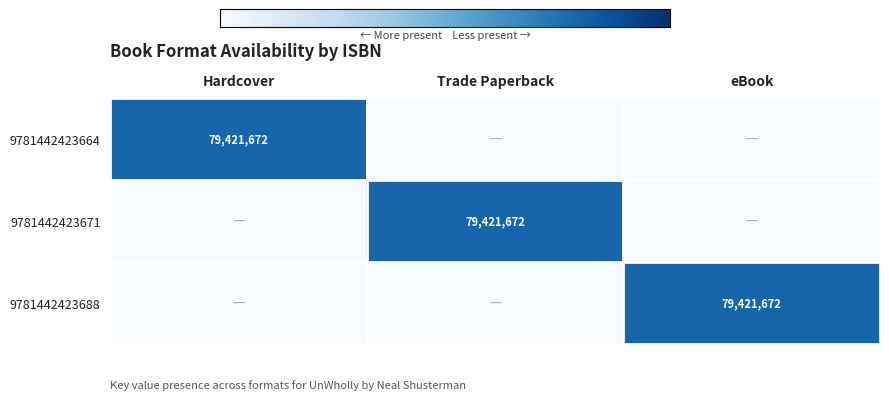

The value of 9781442423671 at Trade Paperback is 18744302. True or false?

False